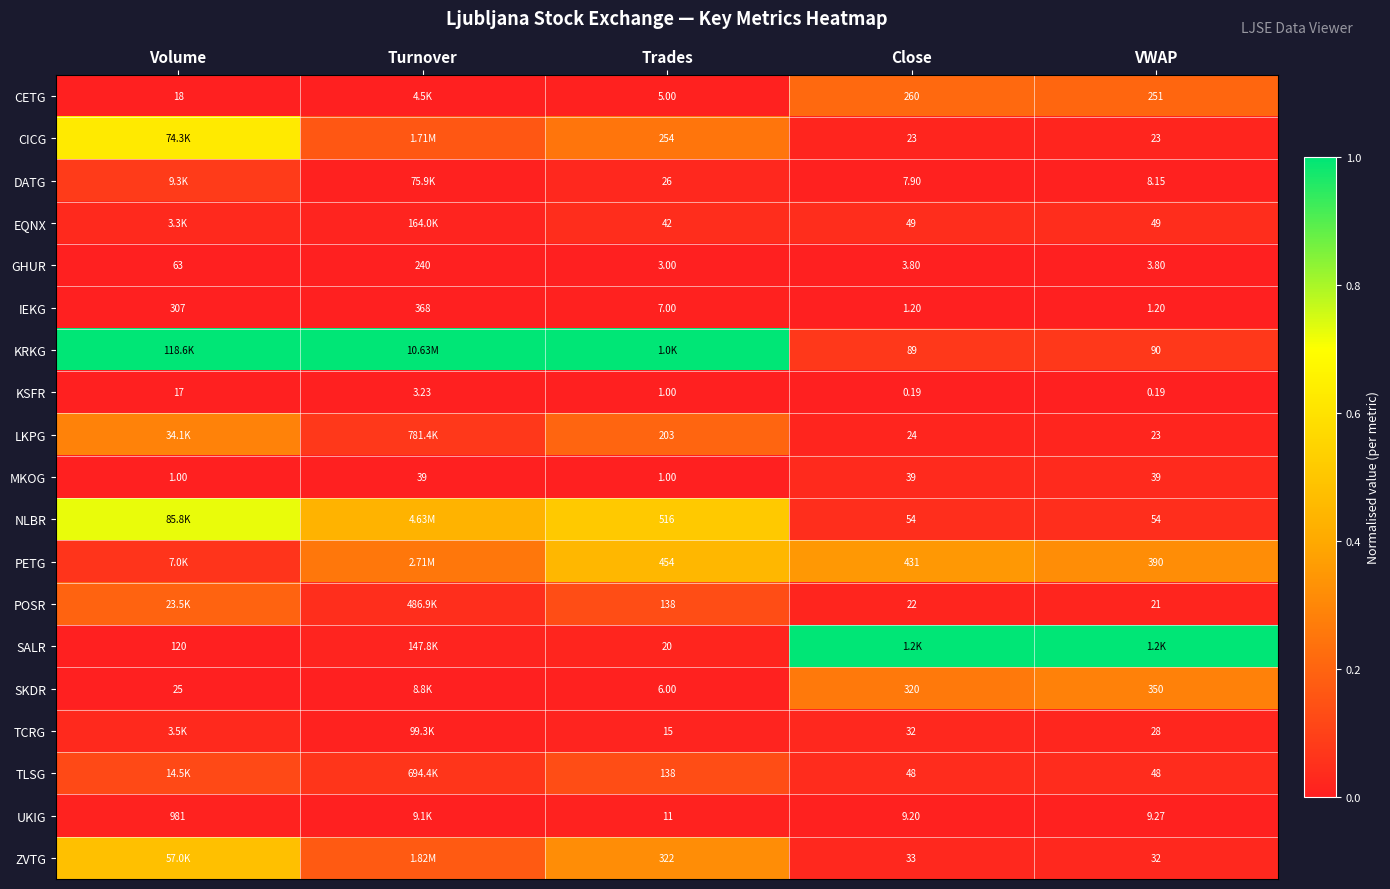

How many data points does each series have?

5